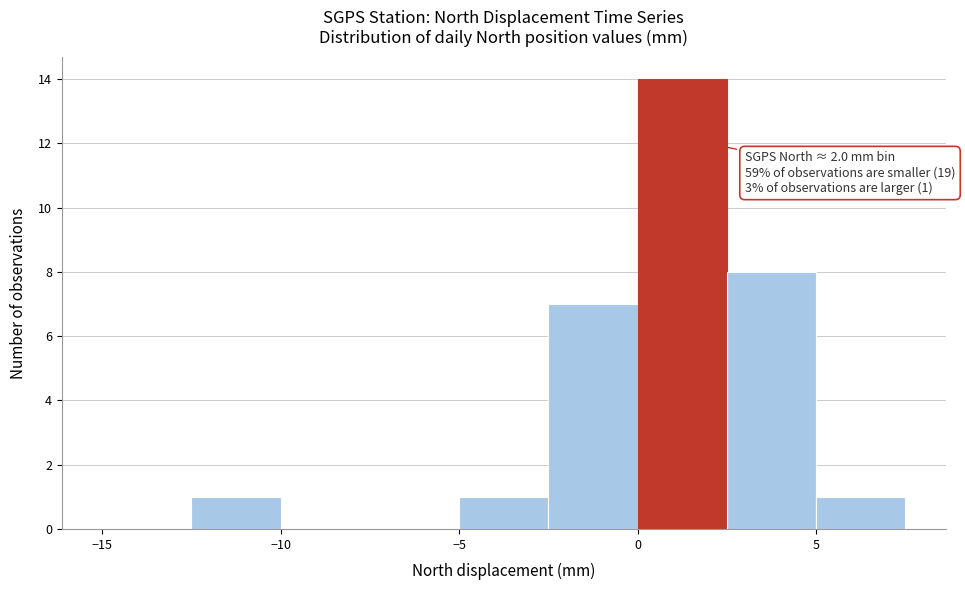

Over which range of the x-axis is the bar tallest?

0.0 to 2.5